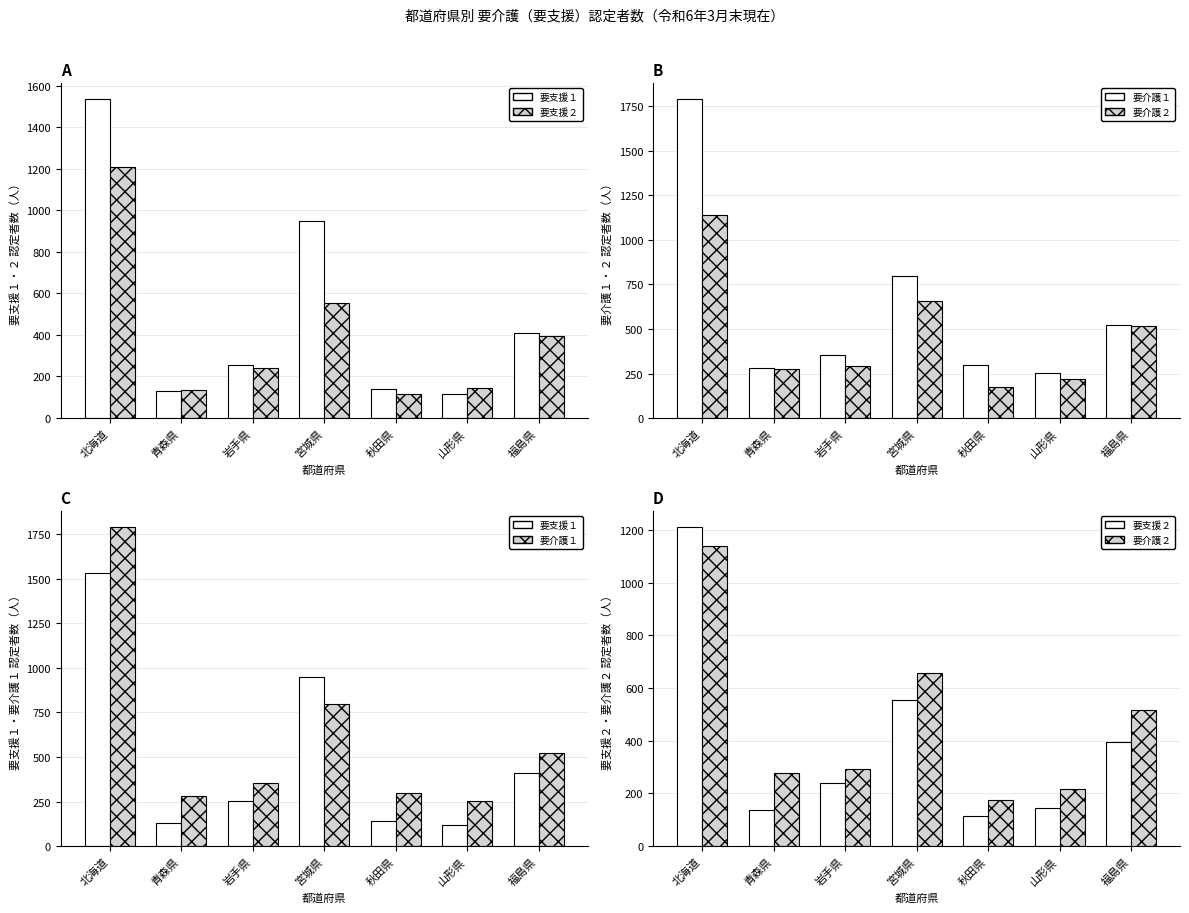

What is the label of the 5th bar from the right?

岩手県